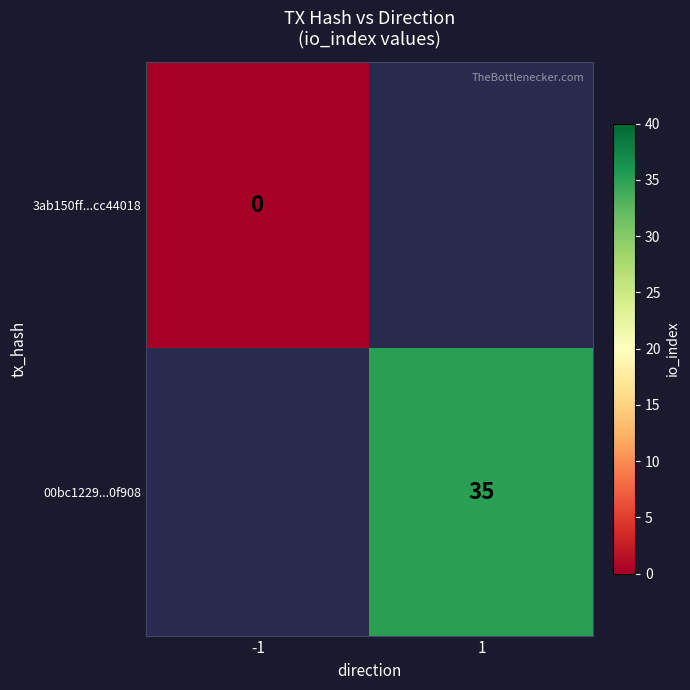

Is the value of 3ab150ff...cc44018 at -1 greater than the value of 00bc1229...0f908 at 1?

No